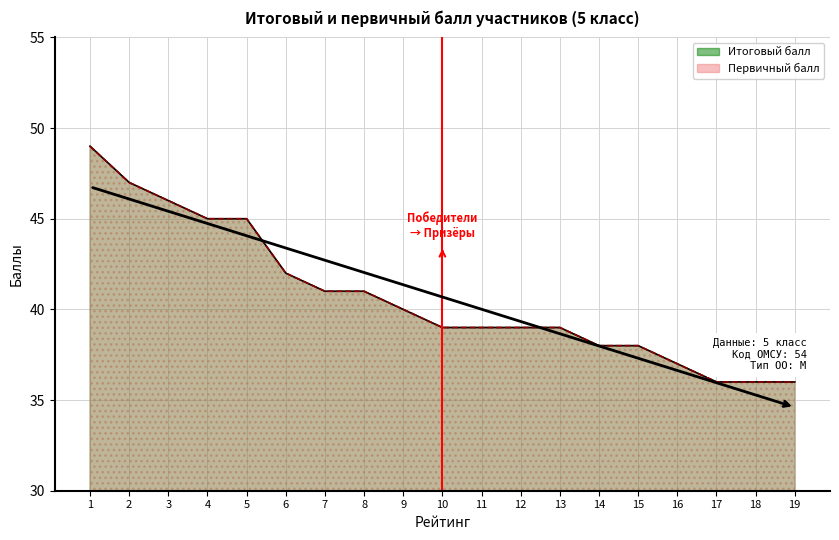

What is the total value across all series at 11?

78